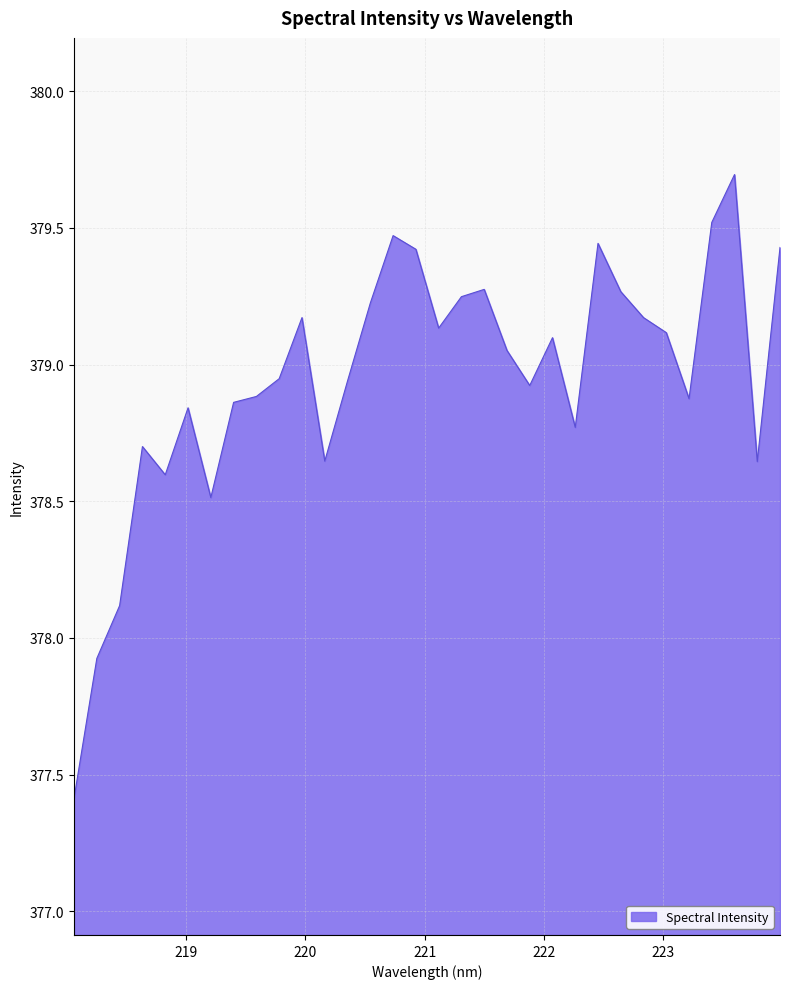

What is the difference between the maximum and minimum values?

2.3